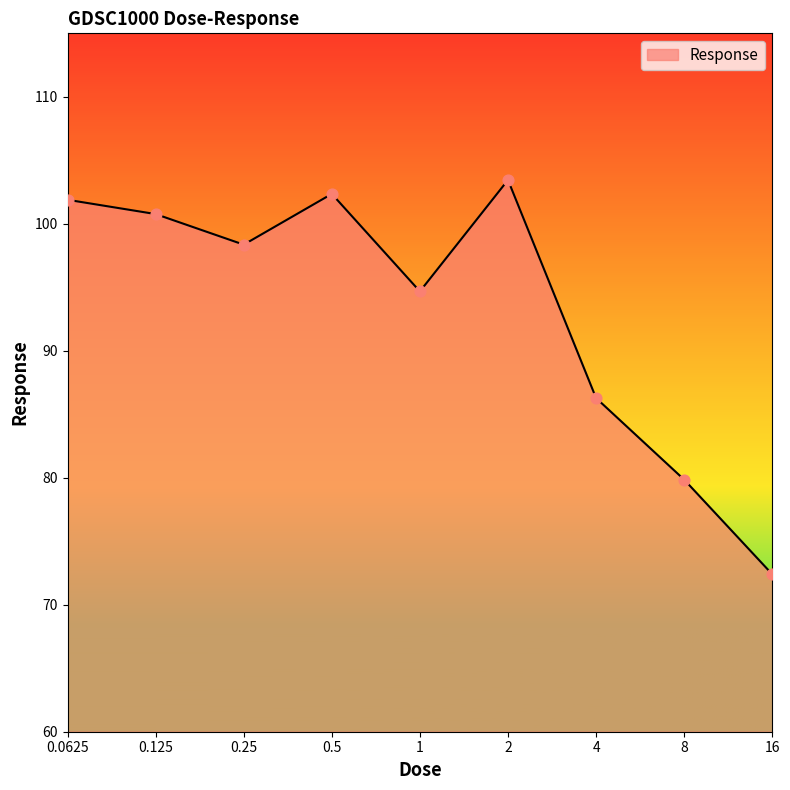

What is the smallest value displayed?

72.4